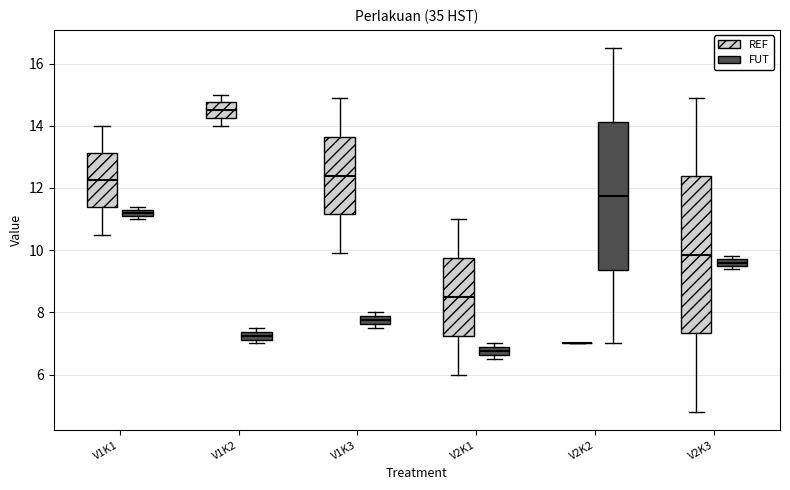

Where is the lower edge of the box for V2K2 (FUT) on the y-axis? The values are not printed on the chart, so give them approximately, as read against the axis.

9.4